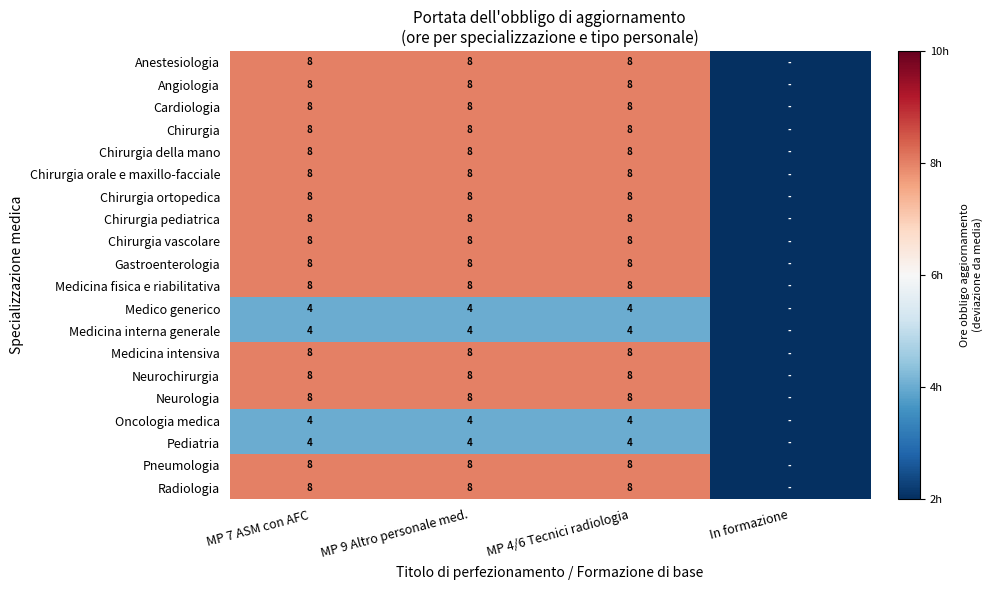

What is the total value across all series at MP 7 ASM con AFC?

144